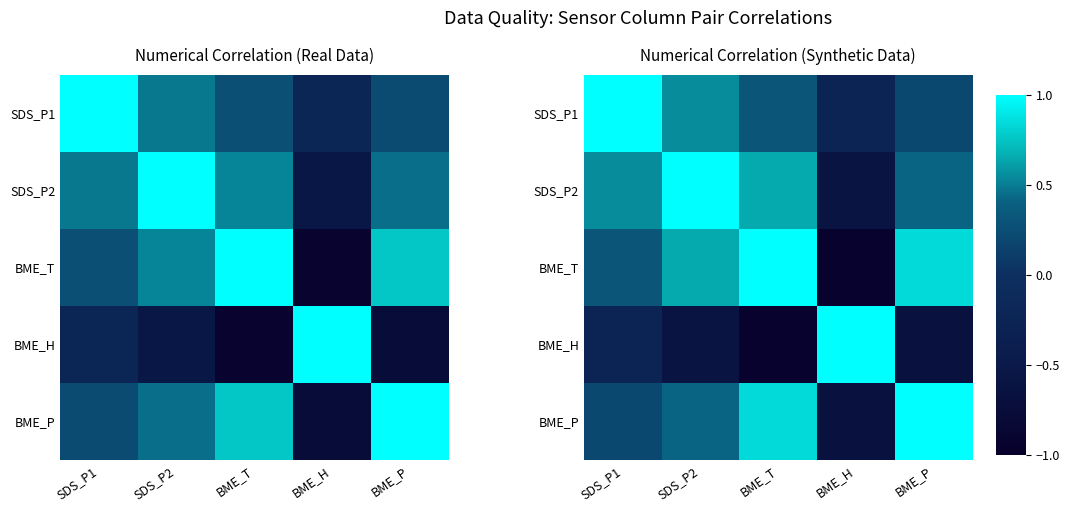

At how many categories does at least one series exceed 0?

5